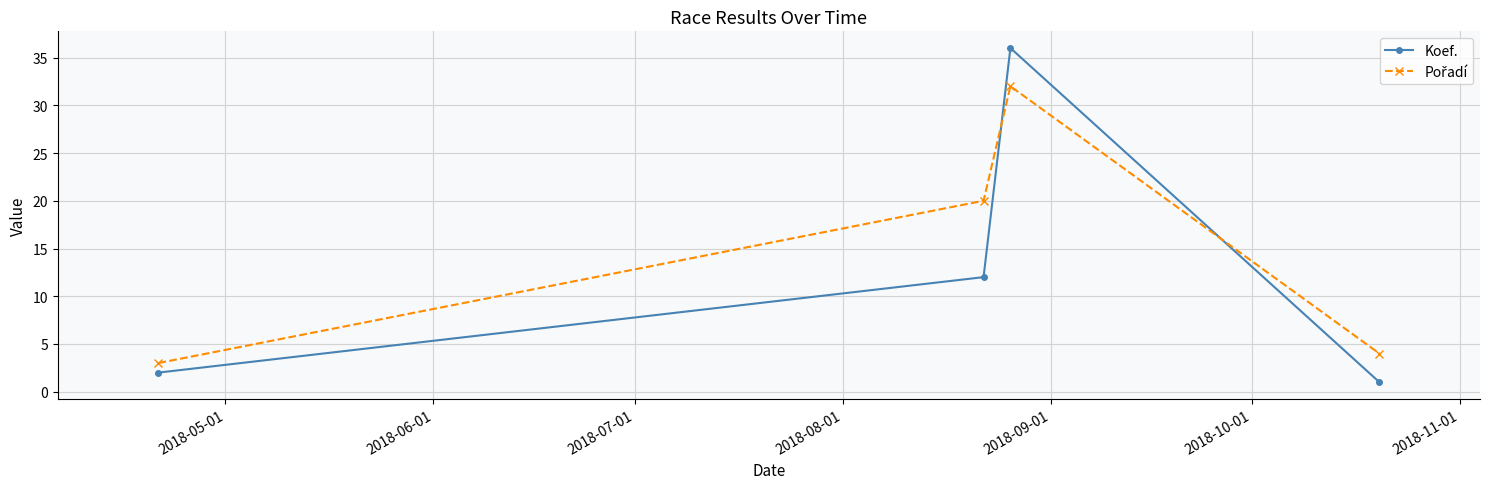

What is the difference between the maximum and minimum values in the Koef. series?

35